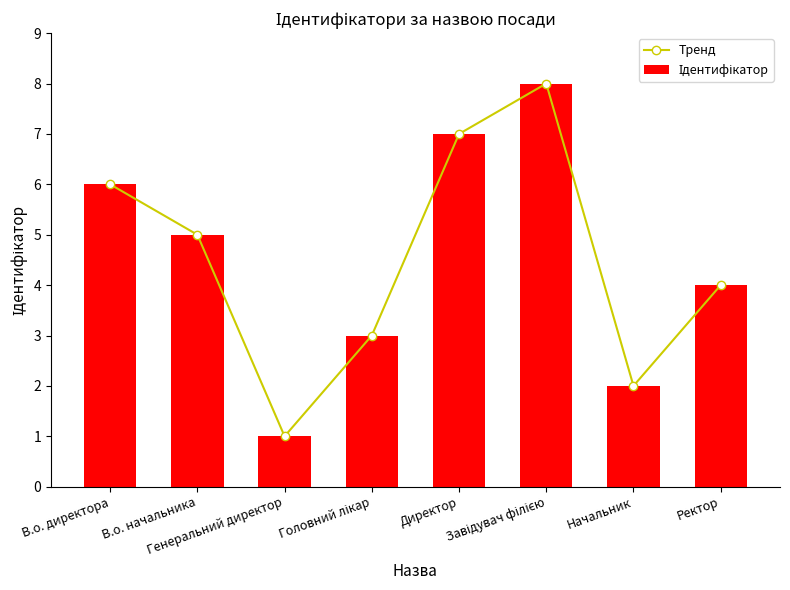

What are all the series names shown in the legend?

Тренд, Ідентифікатор